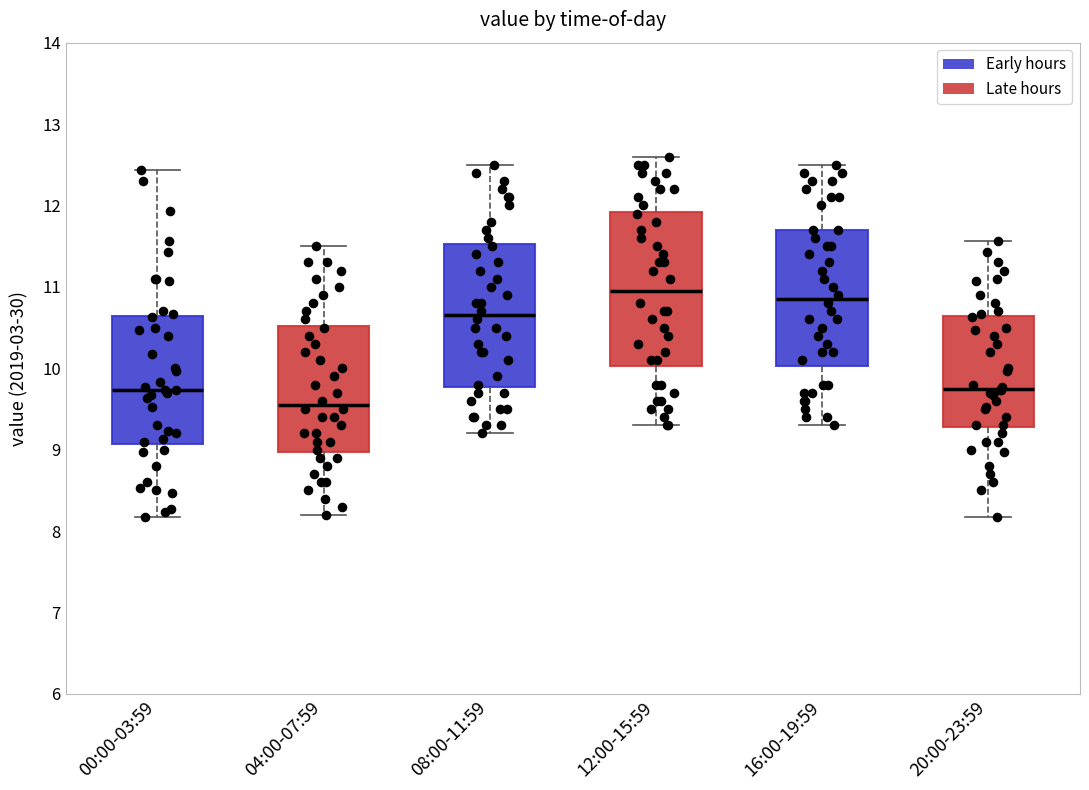

Where is the upper edge of the box for 20:00-23:59 on the y-axis? The values are not printed on the chart, so give them approximately, as read against the axis.

10.6